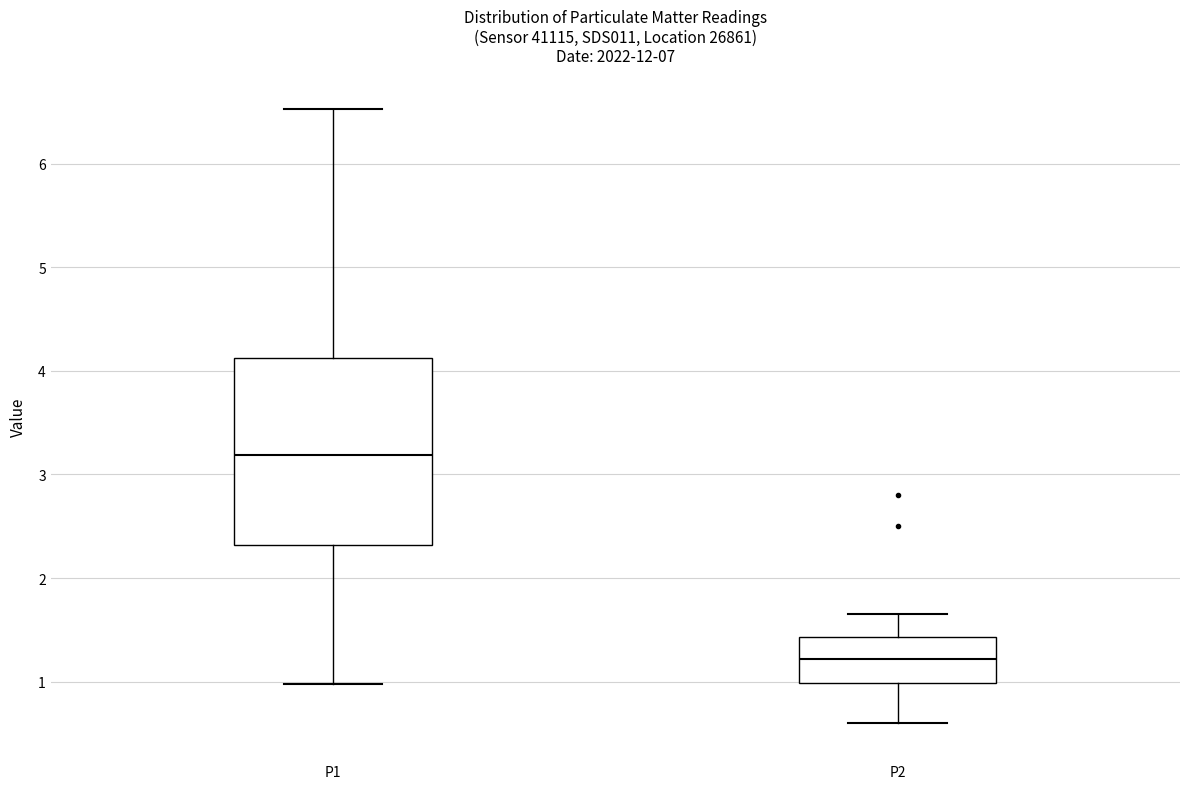

Reading left to right, read every box against the y-axis: the position of its median line, the range the box covers, and the ends of its whiskers. The values are not printed on the chart, so give them approximately, as read against the axis.

P1: median 3.2, box 2.3 to 4.1, whiskers 1.0 to 6.5
P2: median 1.2, box 1.0 to 1.4, whiskers 0.6 to 1.7